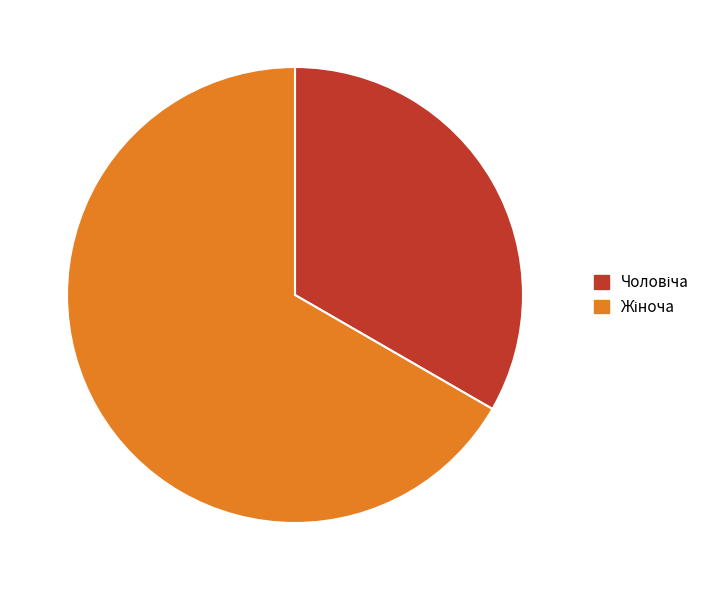

Is there any slice that represents more than half of the pie?

Yes